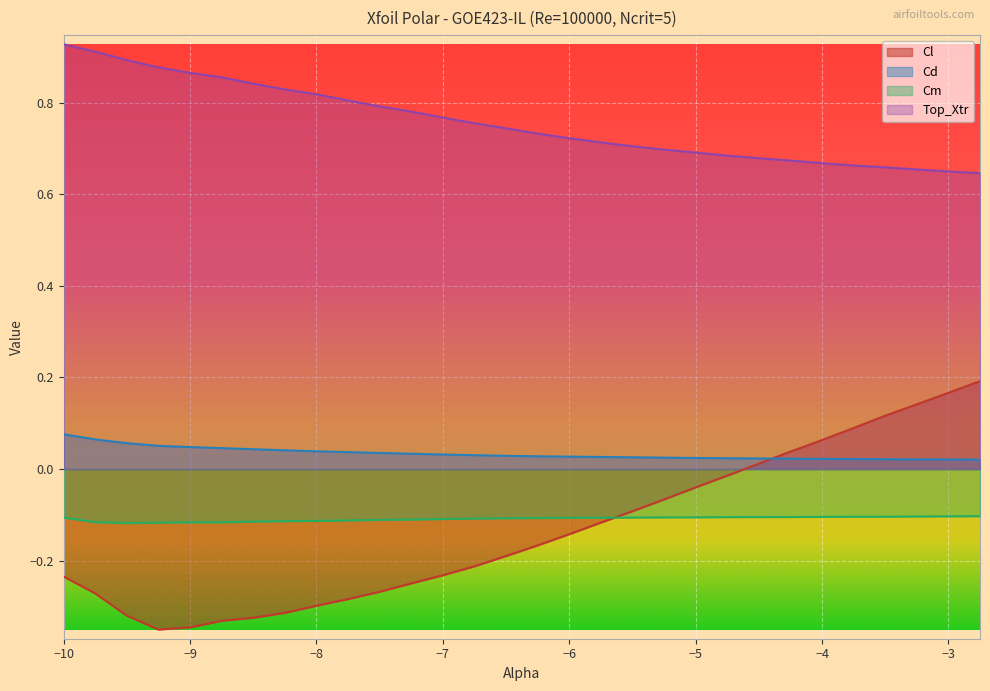

At how many categories does at least one series exceed 0?

30